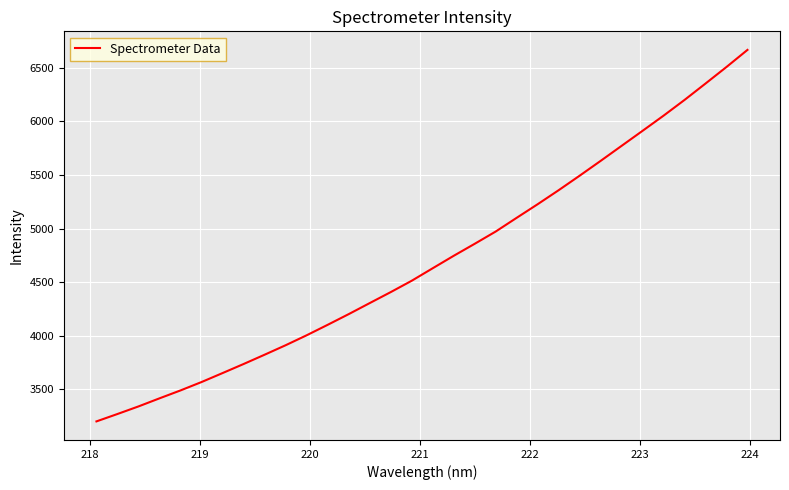

What is the greatest value displayed?

6666.1